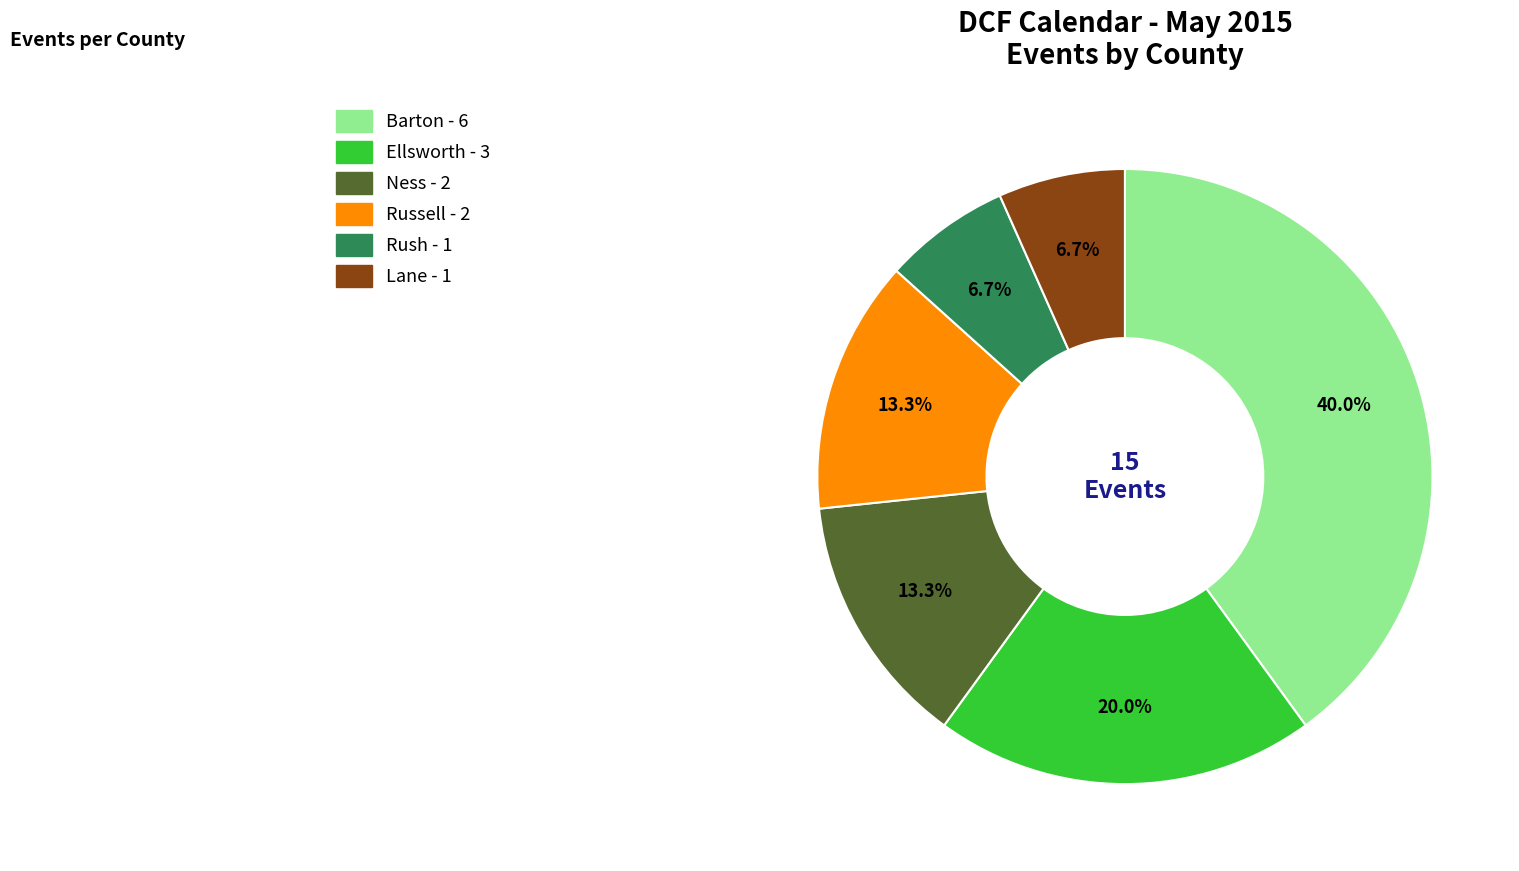

What is the ratio of the value at Russell to the value at Ellsworth?

0.7